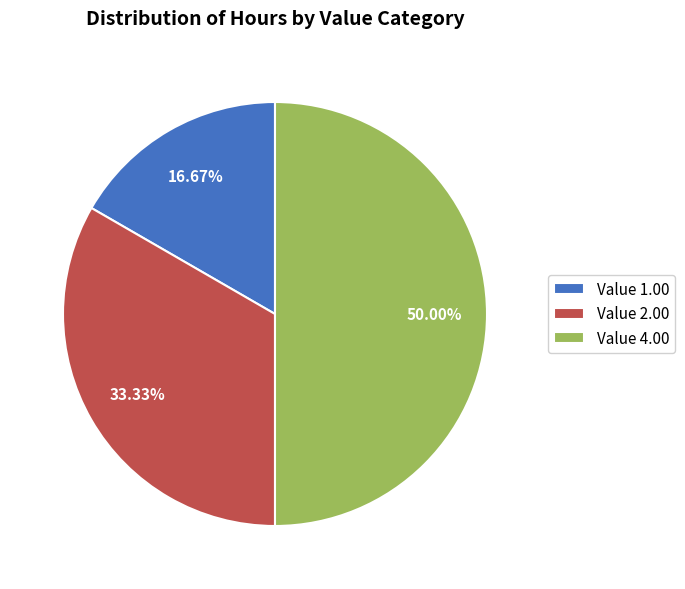

Does Value 1.00 account for over 50% of the chart?

No